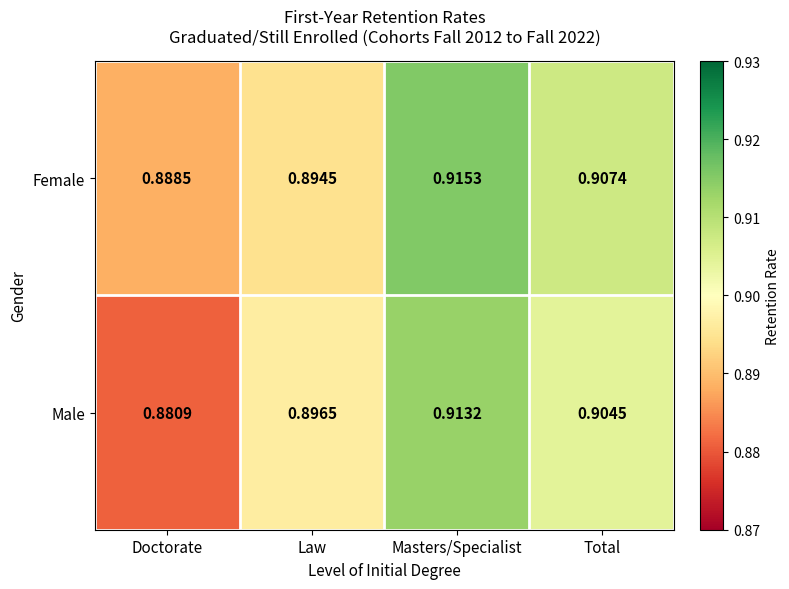

How many series are shown in this chart?

2